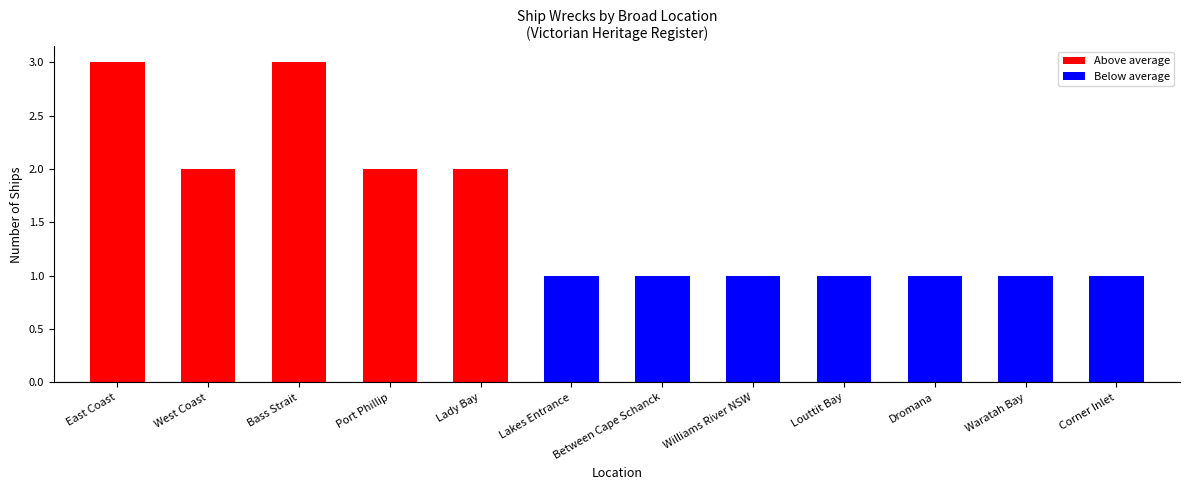

Reading right to left, extract all data points from this chart.

1	1	1	1	1	1	1	2	2	3	2	3